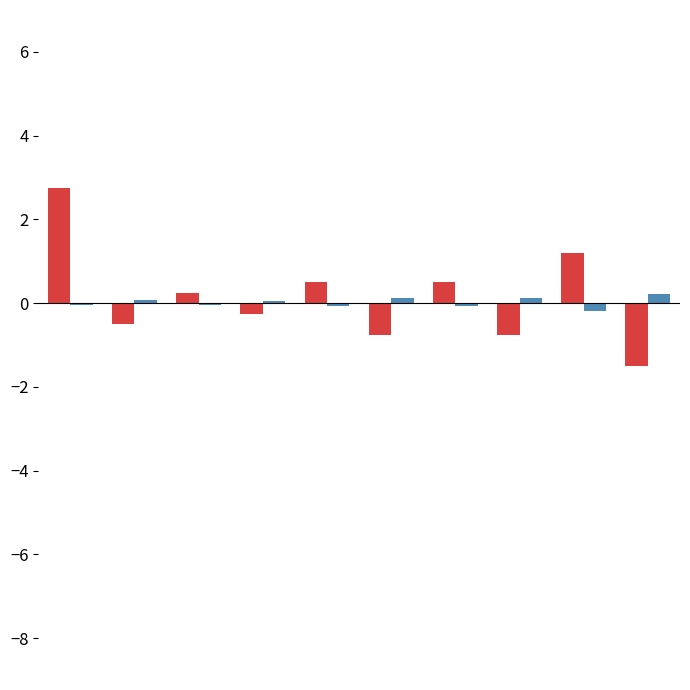

What is the greatest value displayed?

2.8